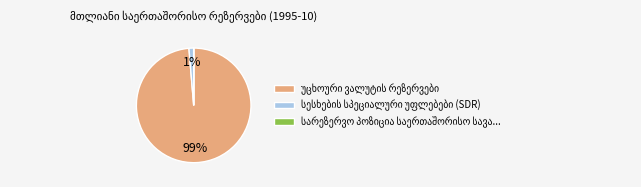

To the nearest percent, what is the average slice percentage?

33%